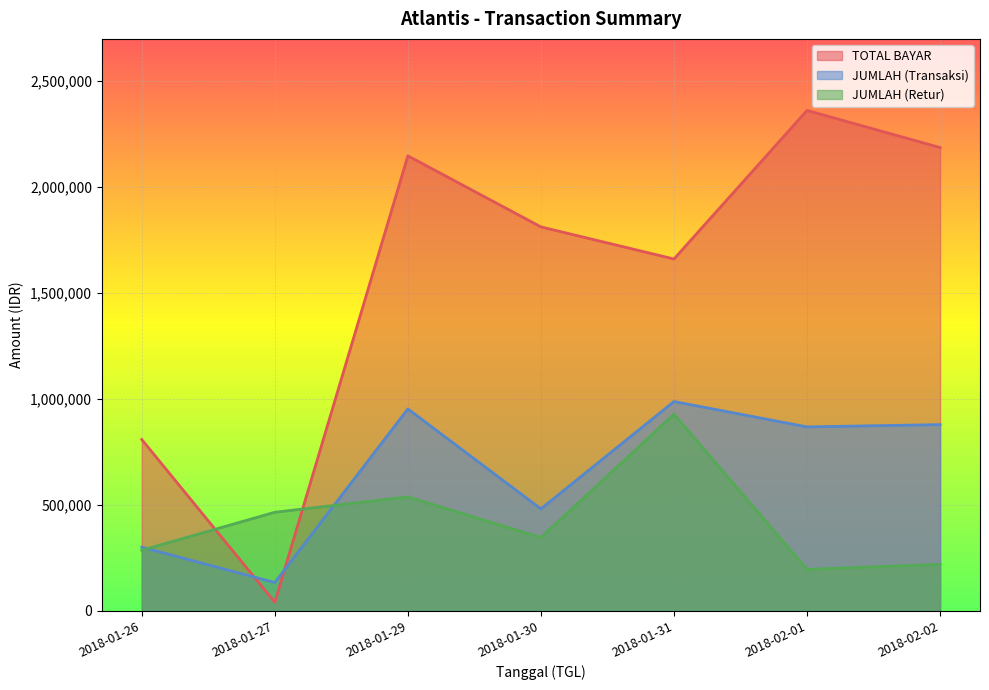

What is the label of the 4th point from the left?

2018-01-30